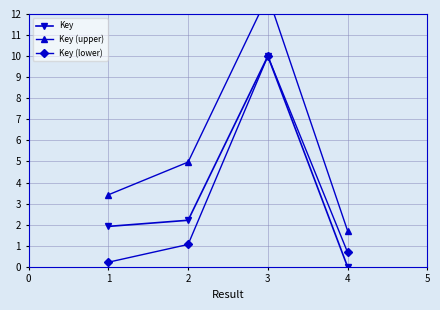

Is the value of Key (lower) at 4 greater than the value of Key at 1?

No